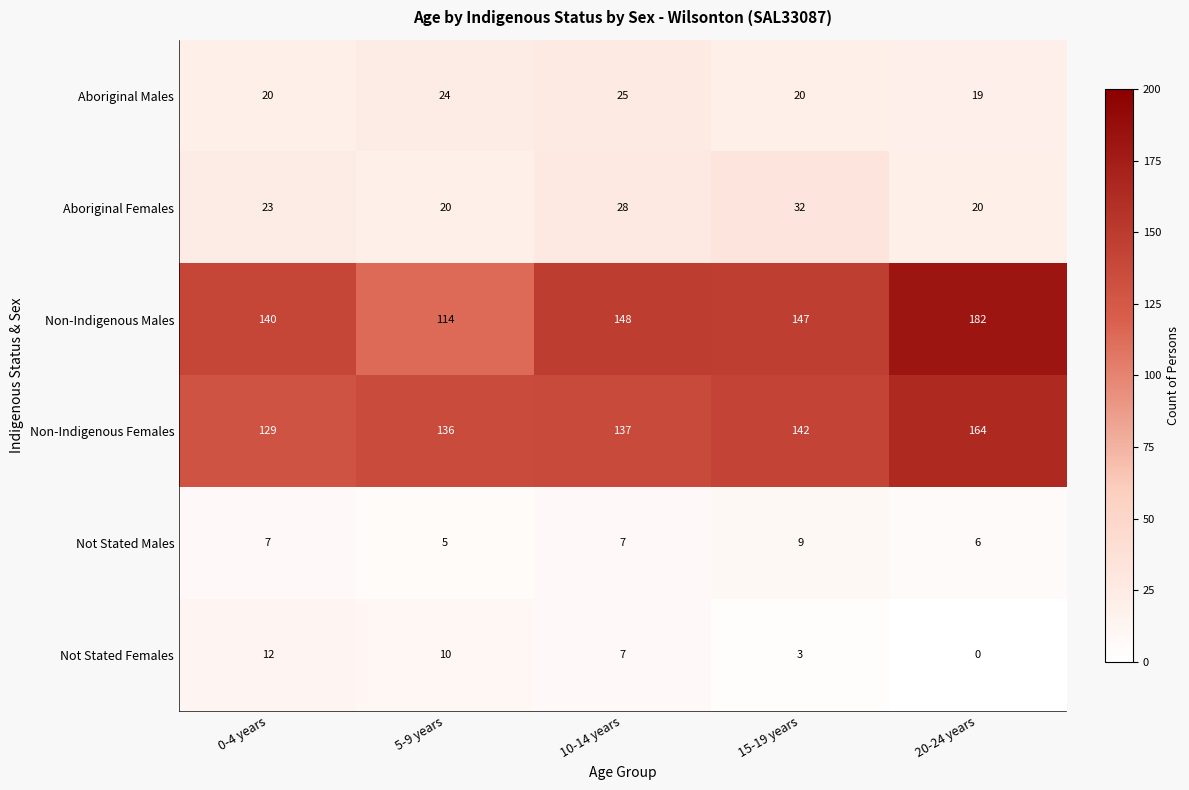

Between 5-9 years and 10-14 years, which series saw the biggest shift?

Non-Indigenous Males